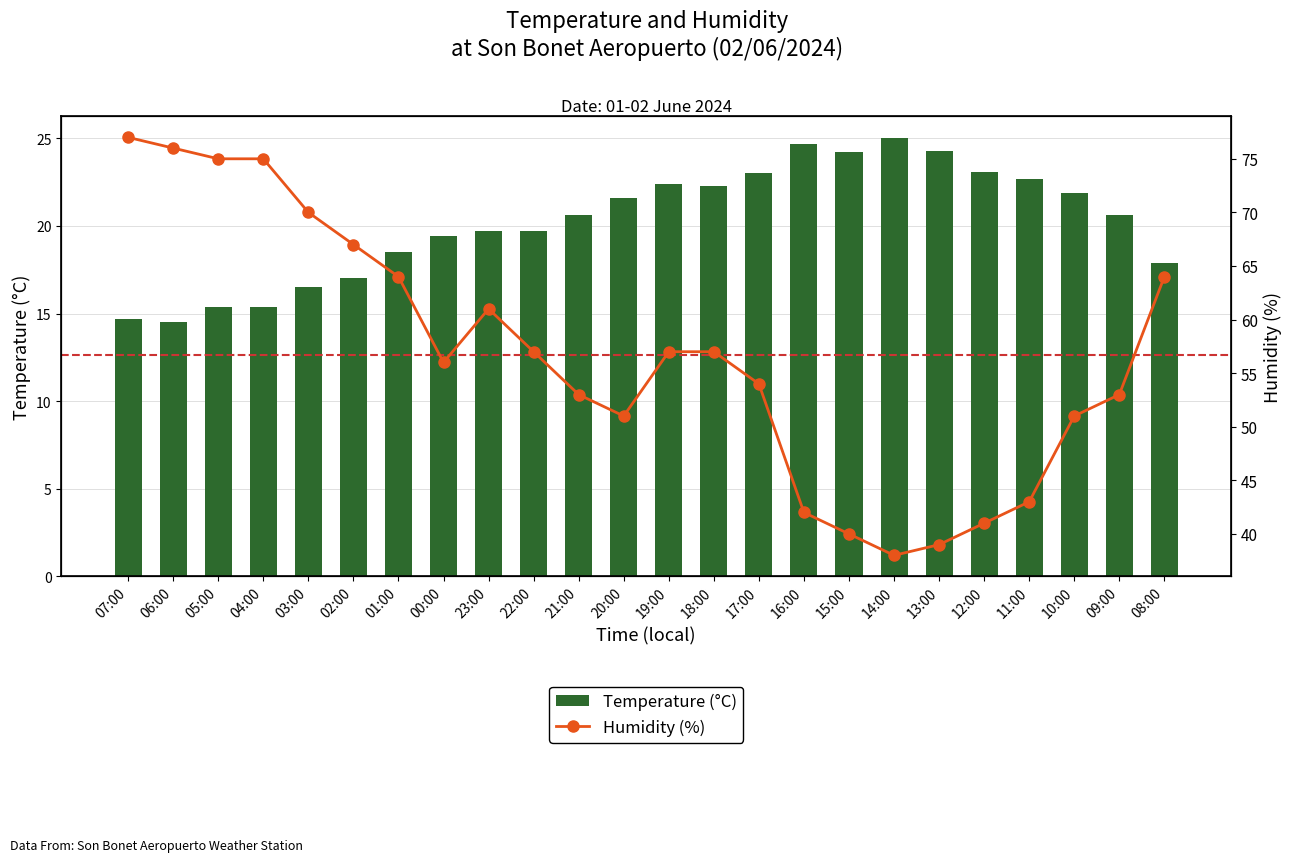

What is the average value of the Temperature (°C) series?

20.2